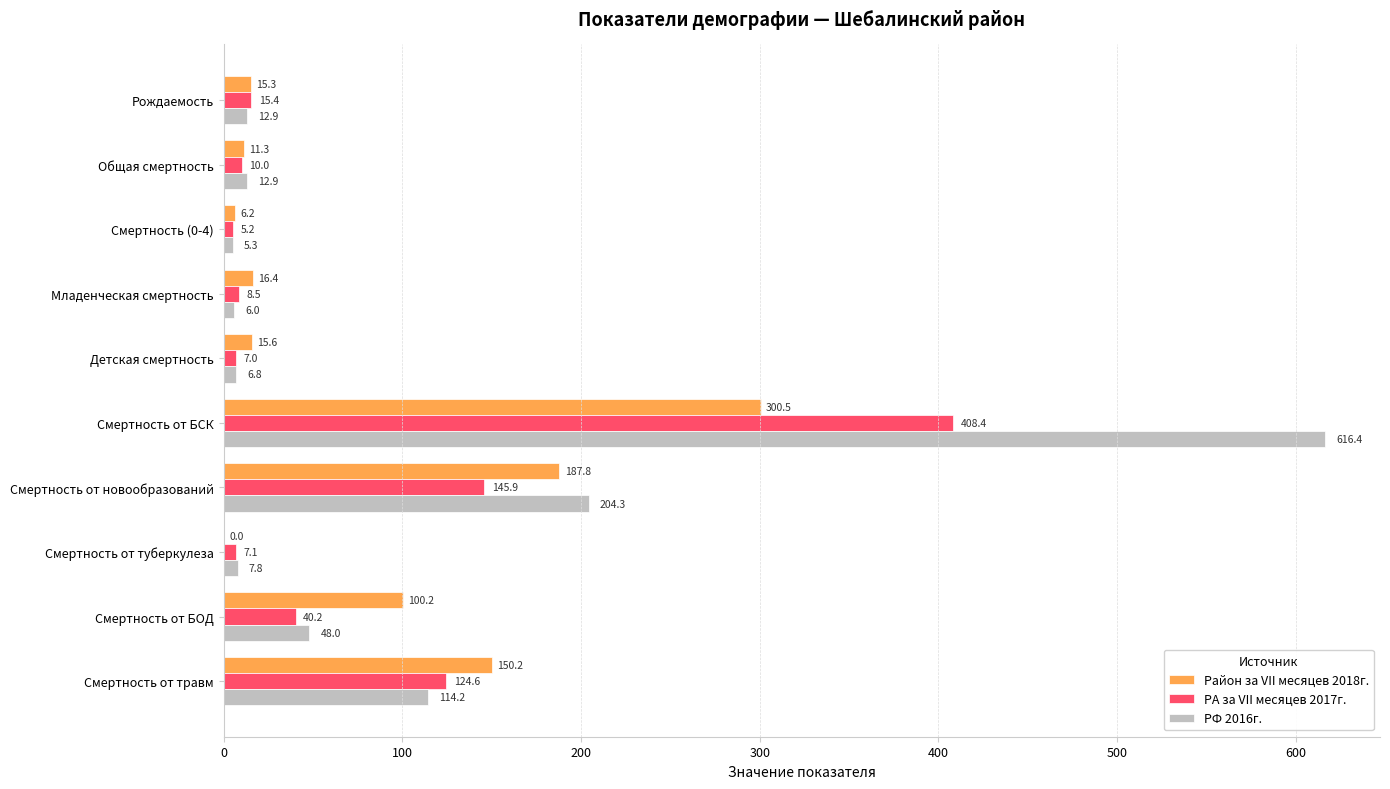

What is the approximate value of РФ 2016г. at Младенческая смертность?

6.0